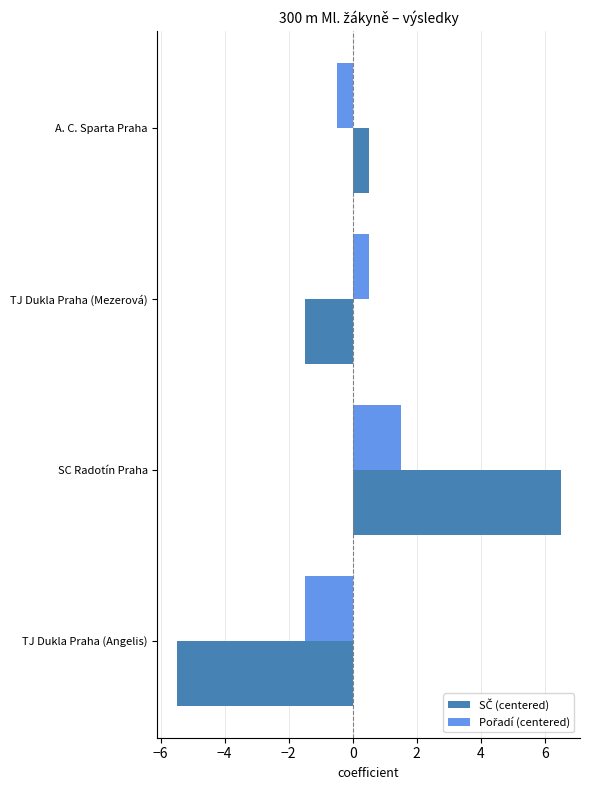

How many categories are shown in the chart?

4